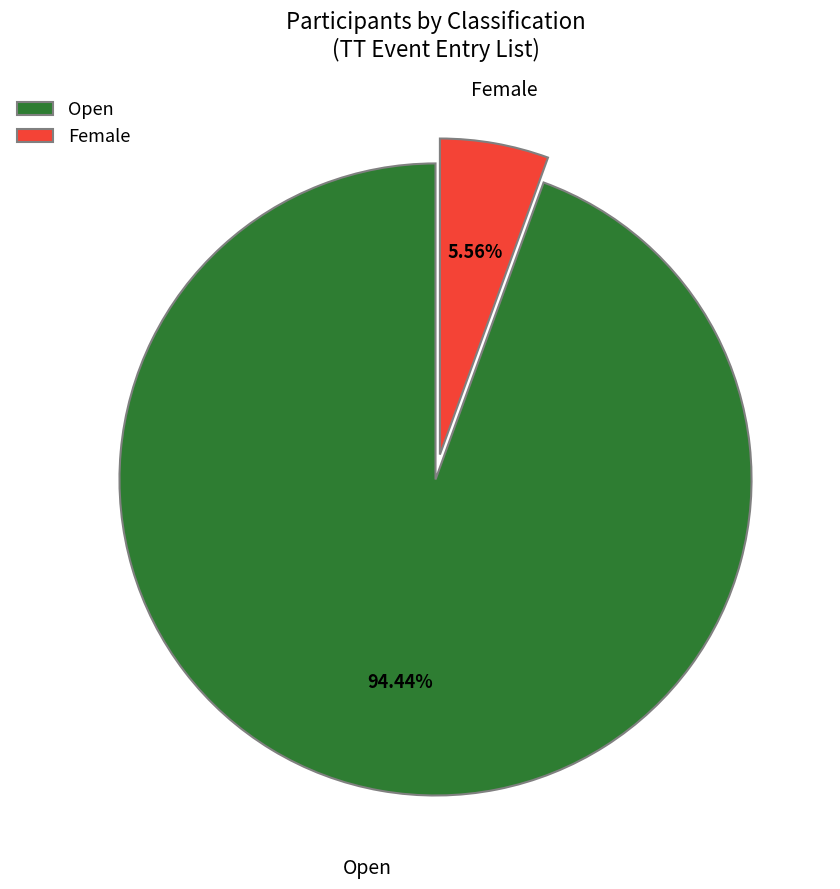

To the nearest percent, what is the difference between the largest and smallest slice percentages?

89%